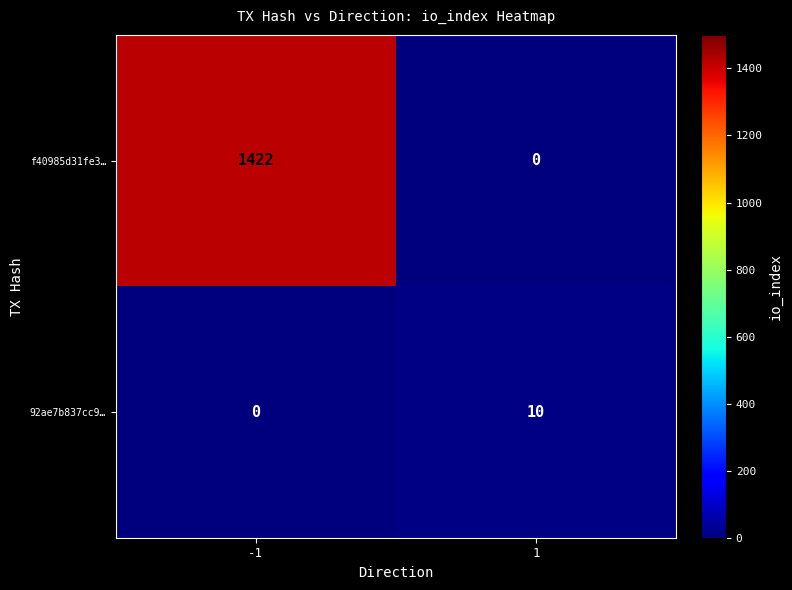

What is the difference between the highest and lowest values at 1?

10